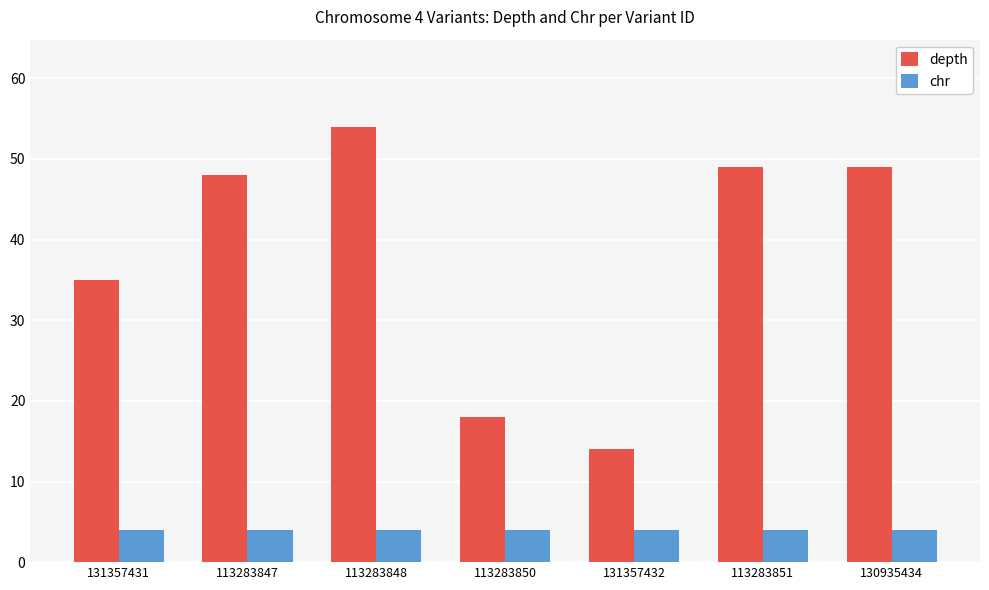

What position from the left is 130935434?

7